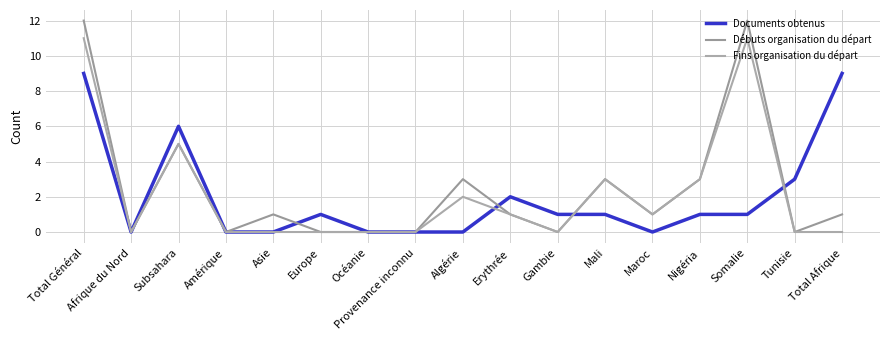

Is it true that Fins organisation du départ equals 3 at Océanie?

False